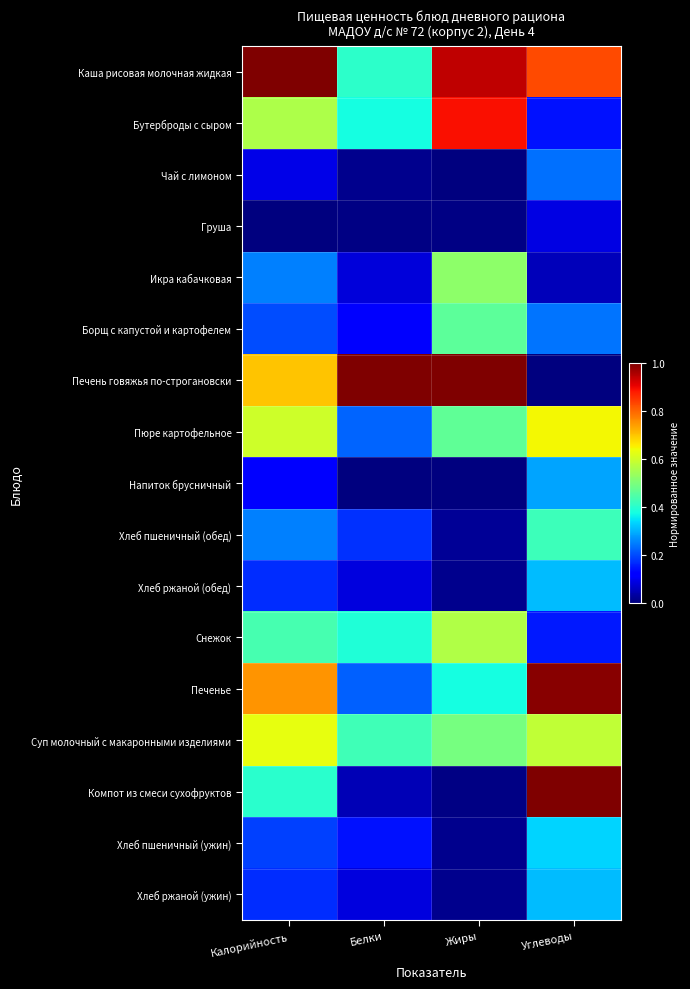

Which series has the widest spread of values?

Печень говяжья по-строгановски